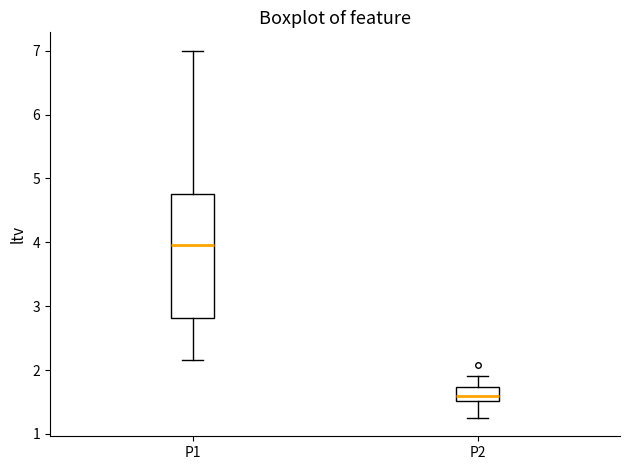

Comparing the boxes themselves (not the whiskers), which one is the tallest?

P1